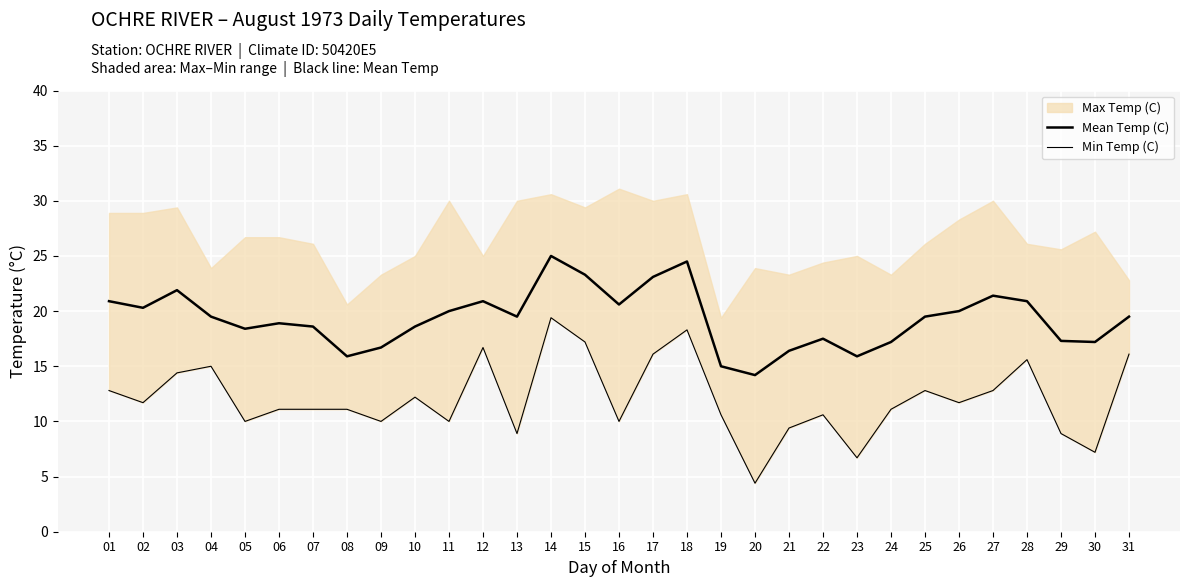

Which series has the largest range (max minus min)?

Min Temp (C)